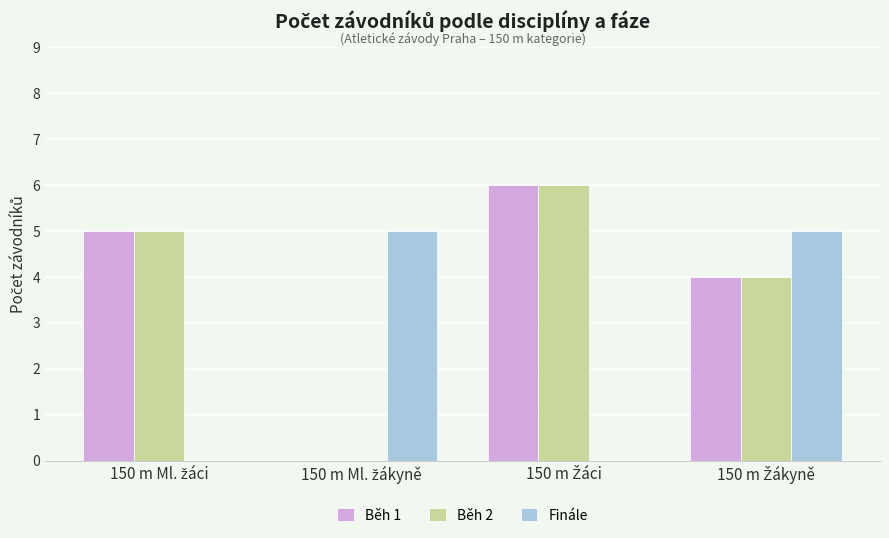

What are all the series names shown in the legend?

Běh 1, Běh 2, Finále